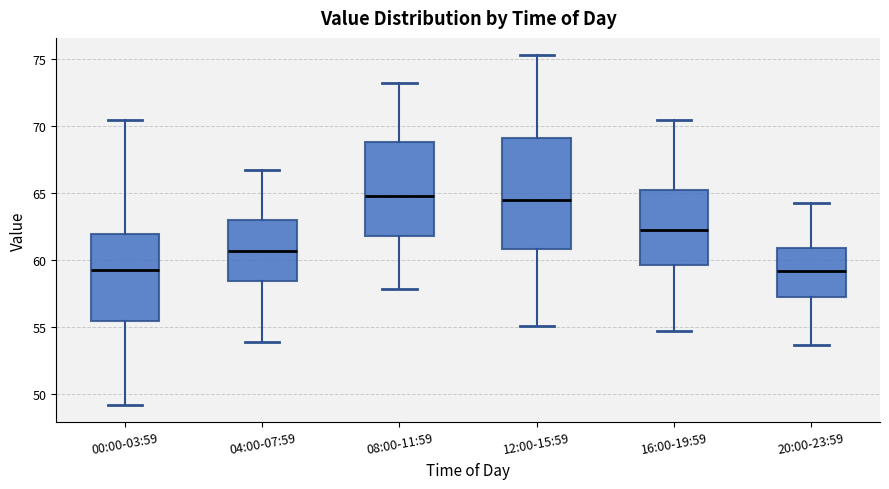

Reading left to right, transcribe this box plot: for each box, give where its median line is, the range the box spans, and where its two whiskers end, as read against the y-axis. The values are not printed on the chart, so give them approximately, as read against the axis.

00:00-03:59: median 59.5, box 55.5 to 62.0, whiskers 49.0 to 70.5
04:00-07:59: median 60.5, box 58.5 to 63.0, whiskers 54.0 to 67.0
08:00-11:59: median 65.0, box 62.0 to 69.0, whiskers 58.0 to 73.0
12:00-15:59: median 64.5, box 61.0 to 69.0, whiskers 55.0 to 75.5
16:00-19:59: median 62.5, box 59.5 to 65.5, whiskers 55.0 to 70.5
20:00-23:59: median 59.0, box 57.5 to 61.0, whiskers 53.5 to 64.5